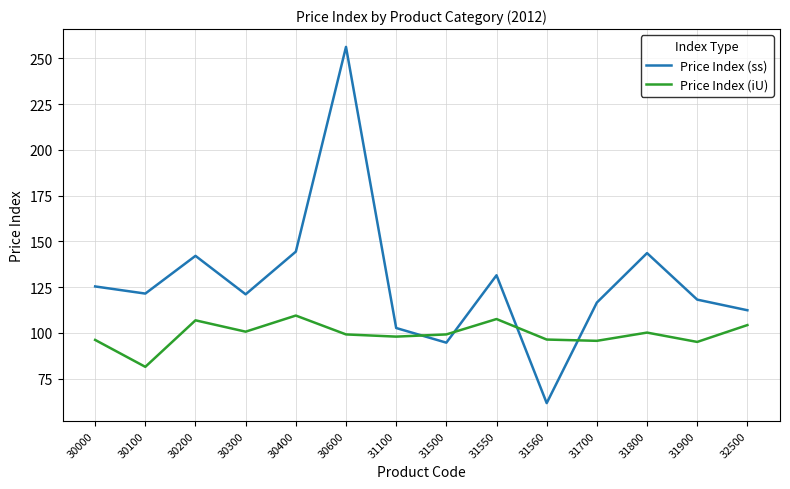

At which category is the sum across all series the highest?

30600